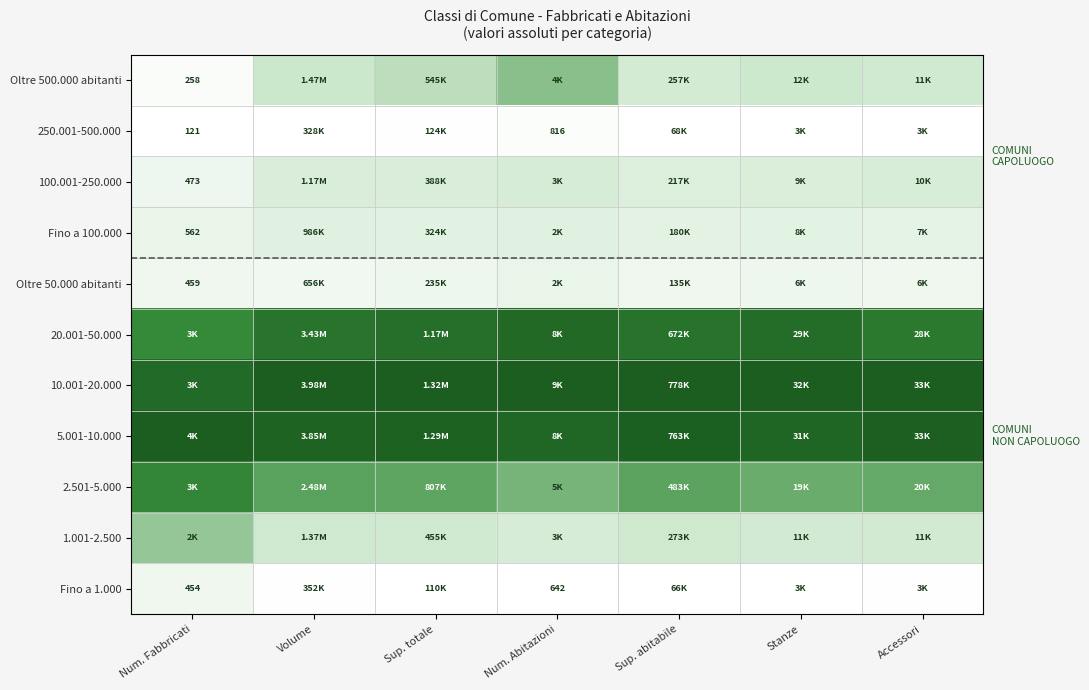

What is the sum of the 5.001-10.000 values at Sup. totale and Sup. abitabile?

2.0